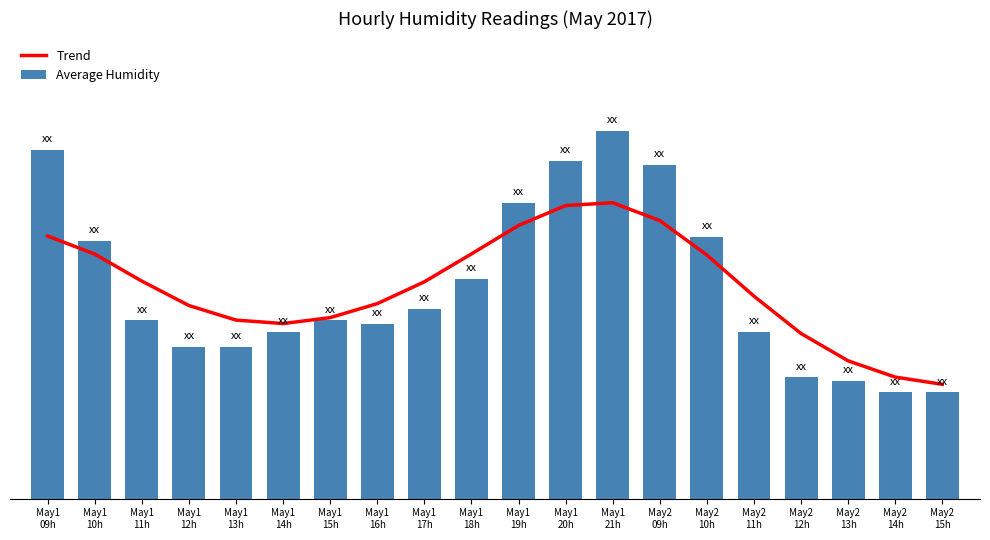

What is the maximum value for Trend?

78.0